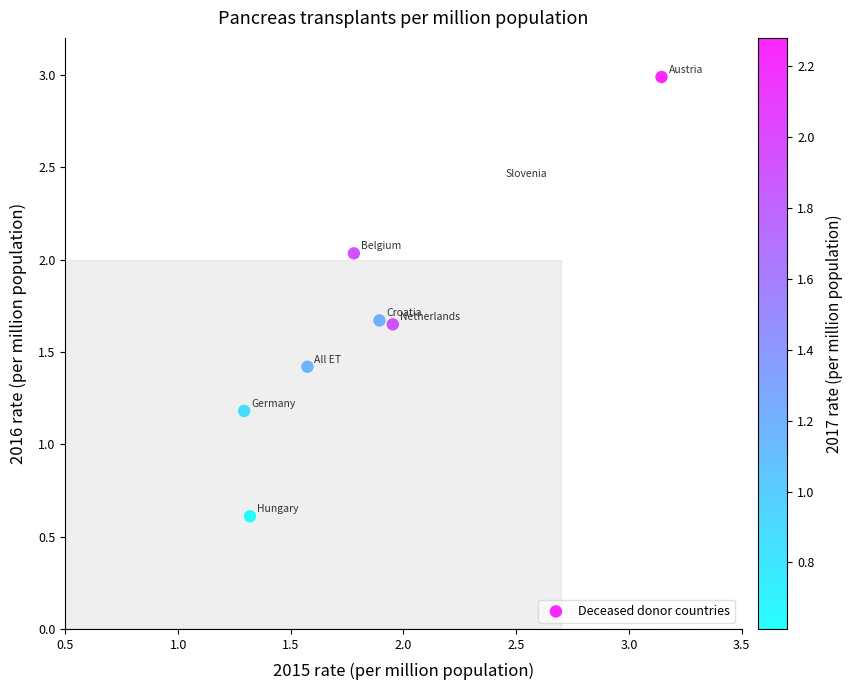

What Y value in the scatter plot is closest to 1?

1.2